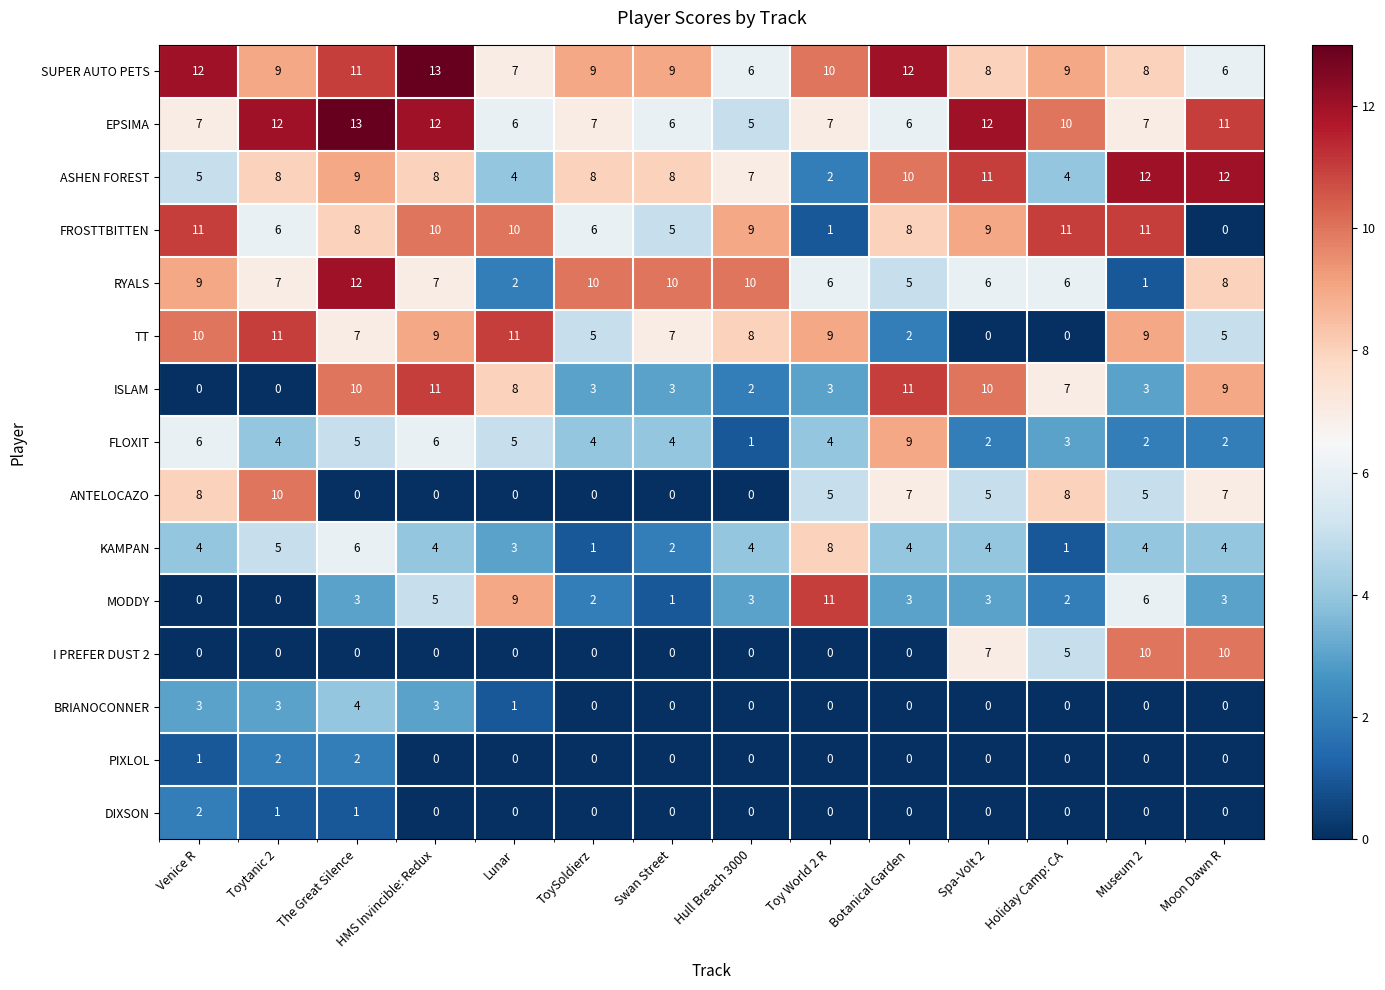

What is the sum of the FROSTTBITTEN values at Spa-Volt 2 and ToySoldierz?

15